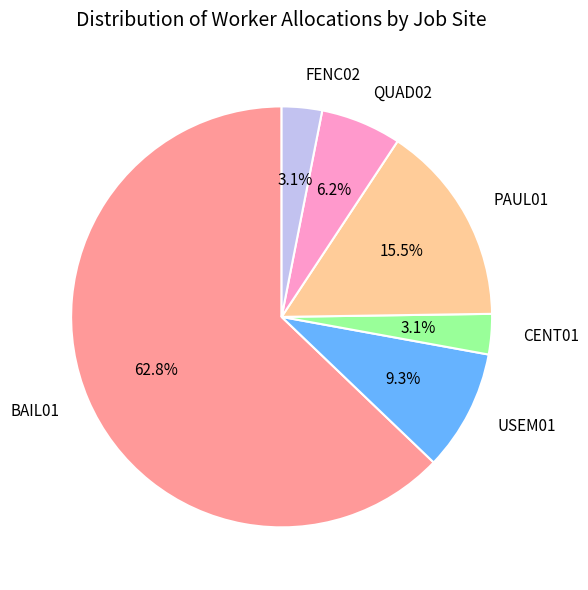

Which category has the biggest portion of the pie?

BAIL01